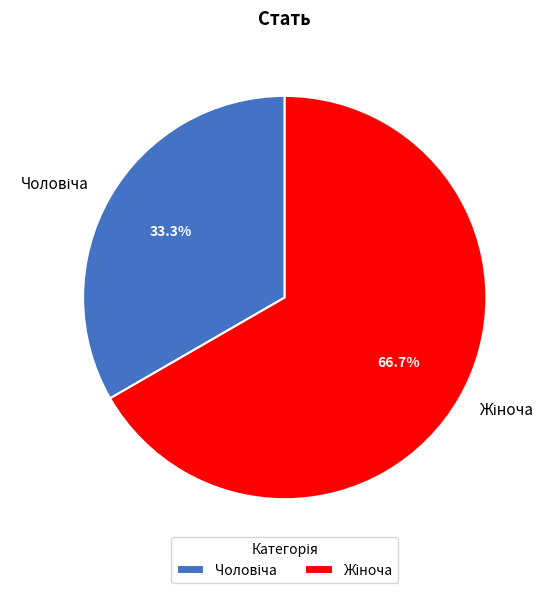

Is there any slice that represents more than half of the pie?

Yes